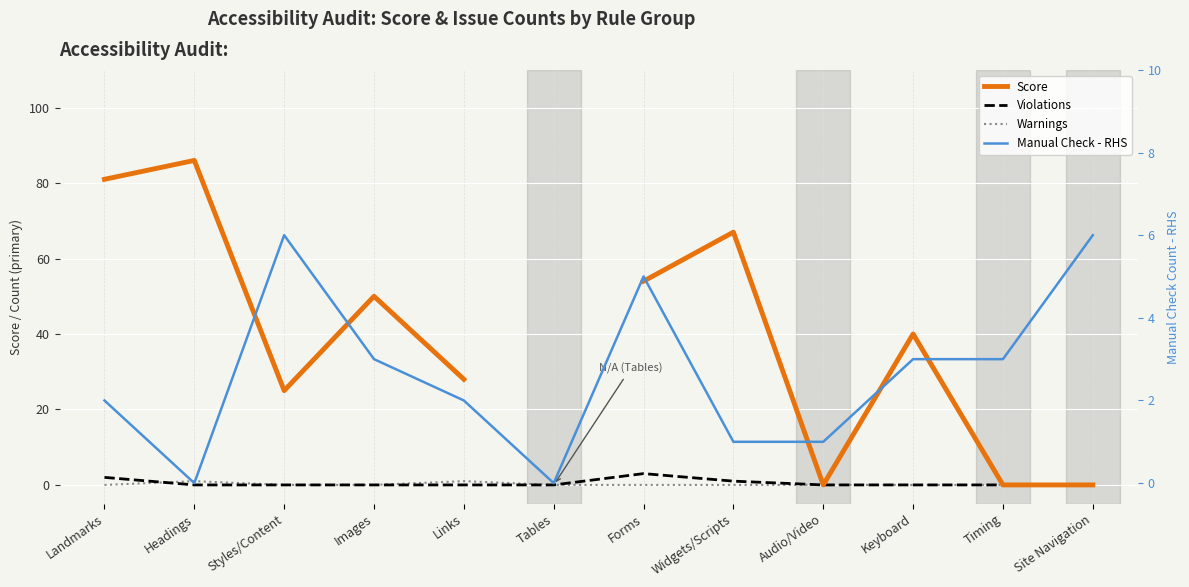

Which series has the largest range (max minus min)?

Score